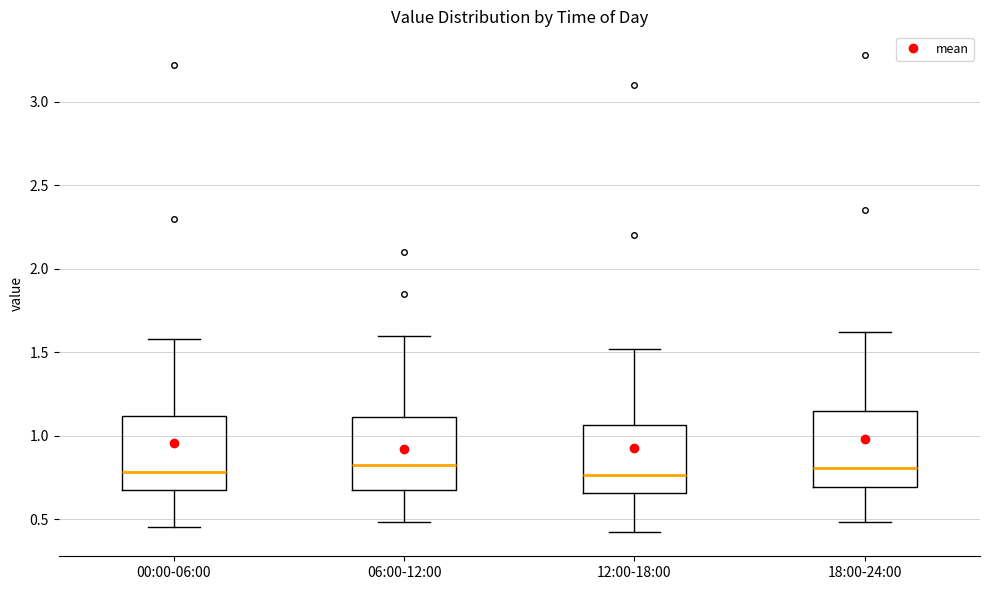

Where does the lower whisker of the box for 12:00-18:00 end on the y-axis? The values are not printed on the chart, so give them approximately, as read against the axis.

0.40